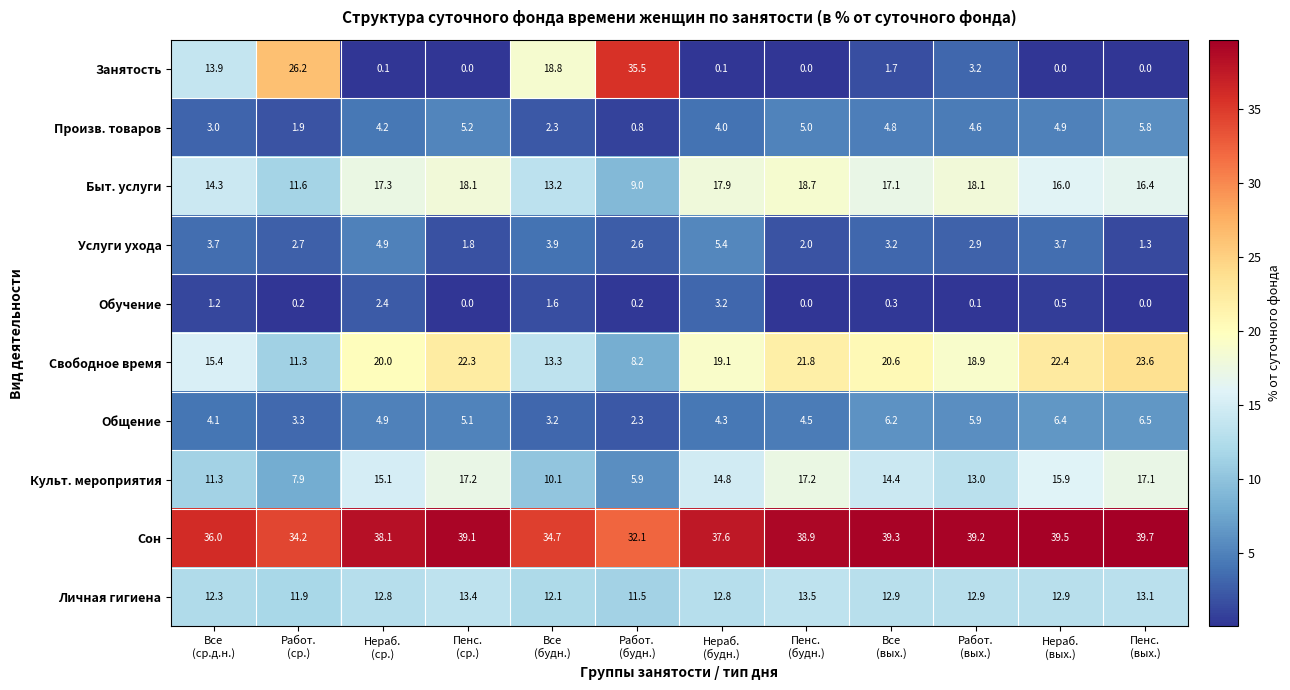

At how many categories does at least one series exceed 13?

12